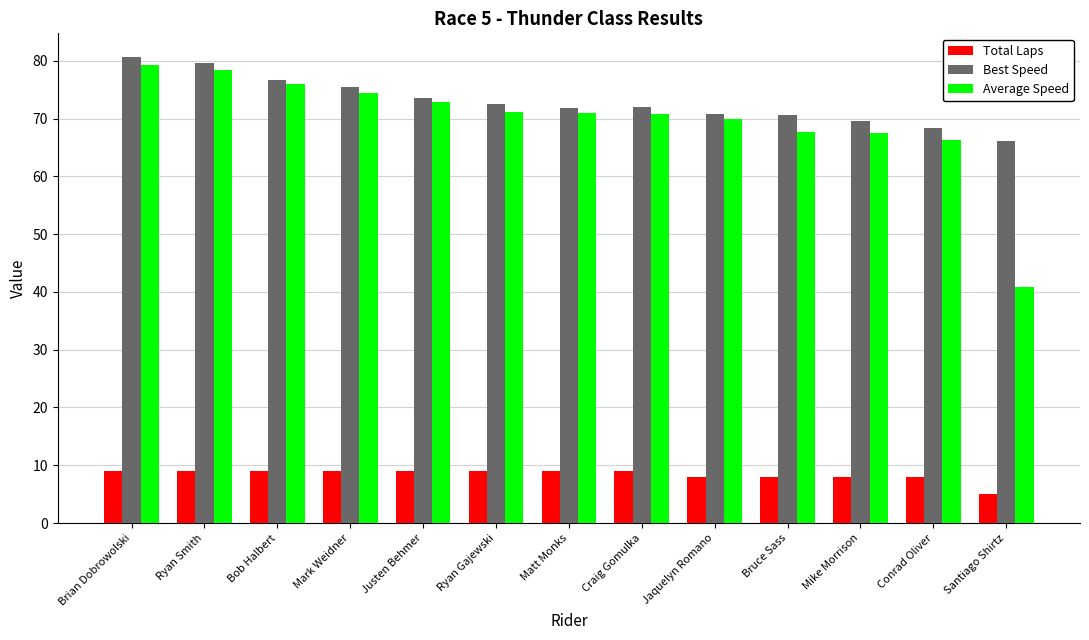

What is the greatest value displayed?

80.7